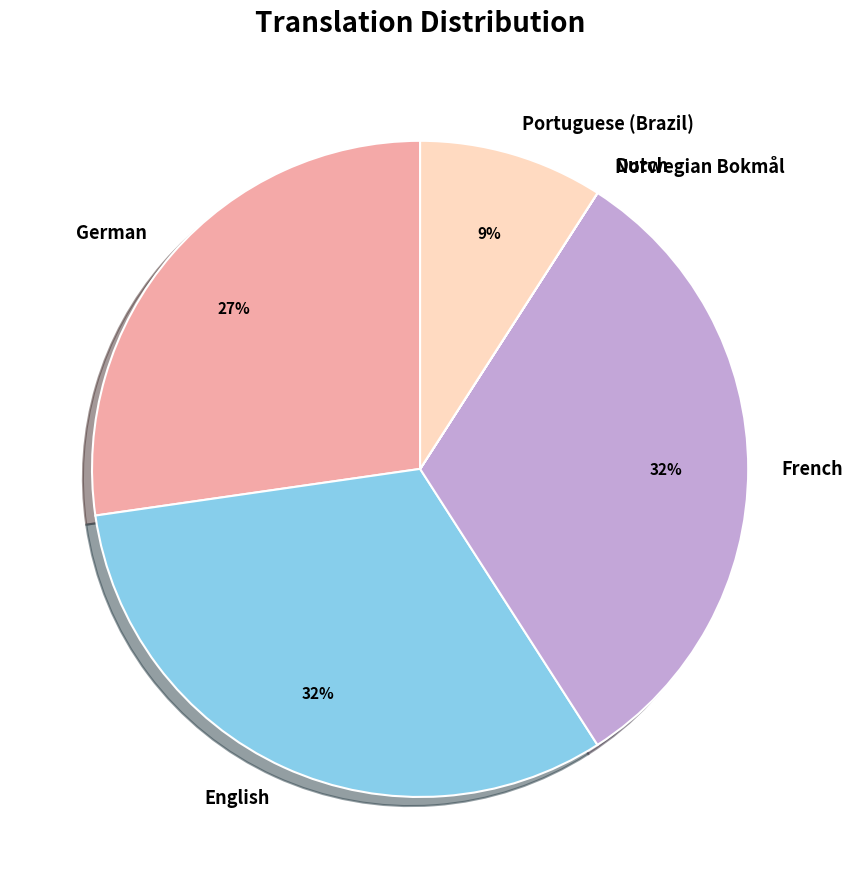

To the nearest percent, what is the average slice percentage?

17%